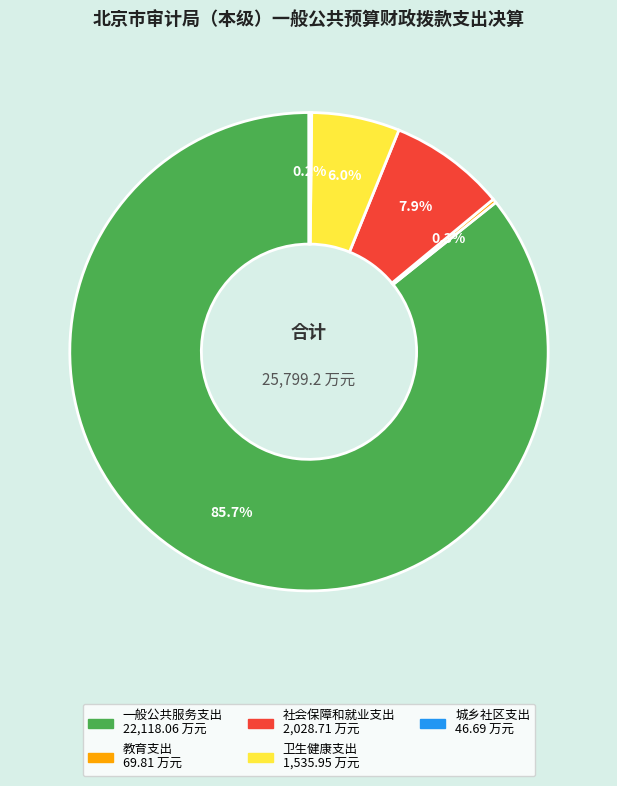

Which has a higher value, 卫生健康支出 or 一般公共服务支出?

一般公共服务支出